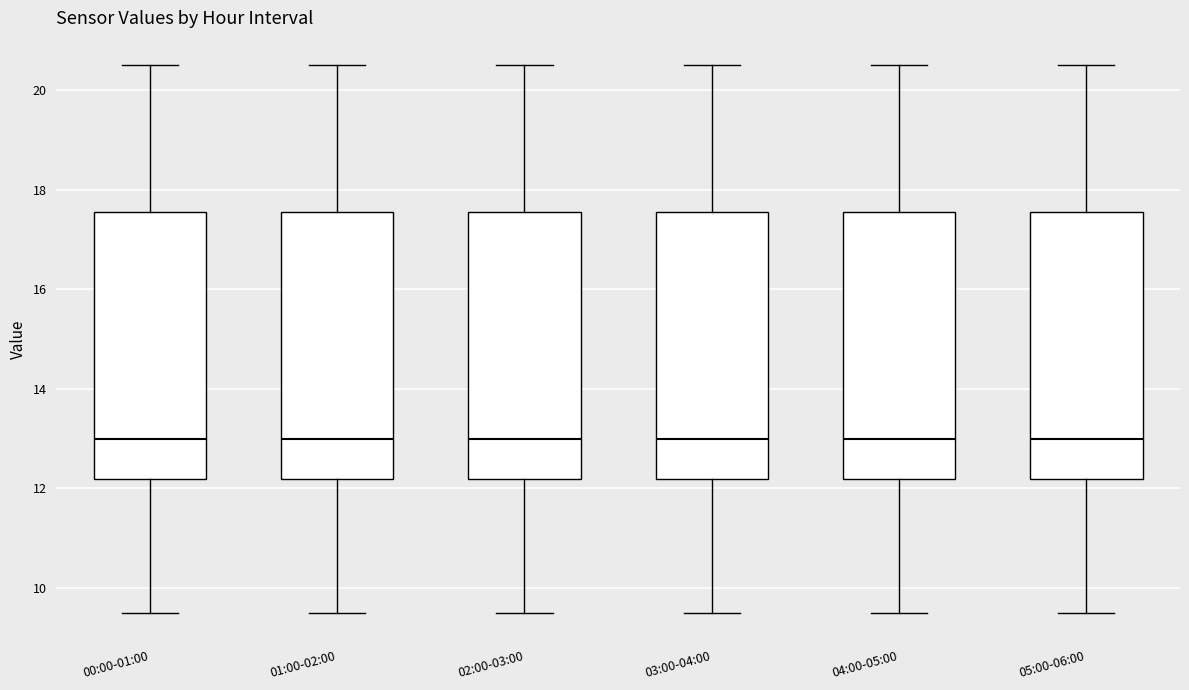

Reading left to right, read every box against the y-axis: the position of its median line, the range the box covers, and the ends of its whiskers. The values are not printed on the chart, so give them approximately, as read against the axis.

00:00-01:00: median 13.0, box 12.2 to 17.6, whiskers 9.6 to 20.6
01:00-02:00: median 13.0, box 12.2 to 17.6, whiskers 9.6 to 20.6
02:00-03:00: median 13.0, box 12.2 to 17.6, whiskers 9.6 to 20.6
03:00-04:00: median 13.0, box 12.2 to 17.6, whiskers 9.6 to 20.6
04:00-05:00: median 13.0, box 12.2 to 17.6, whiskers 9.6 to 20.6
05:00-06:00: median 13.0, box 12.2 to 17.6, whiskers 9.6 to 20.6